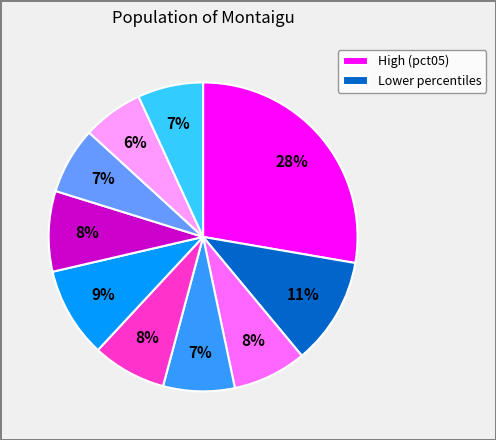

Does any single category account for the majority?

No